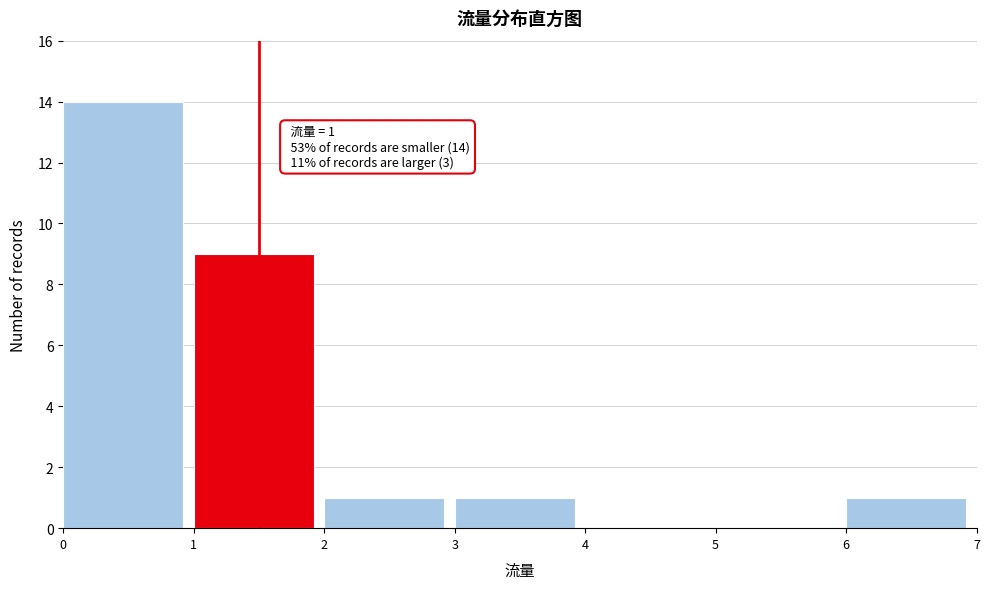

Which range on the x-axis has the tallest bar?

0 to 1